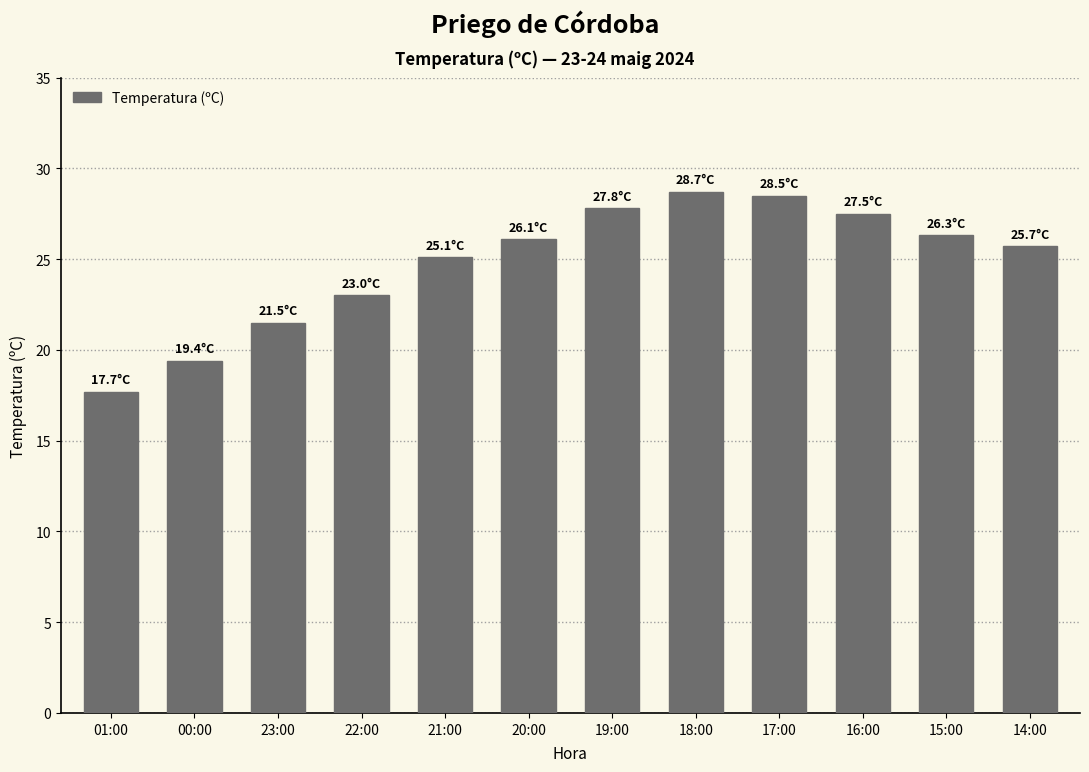

What position from the right is 16:00?

3